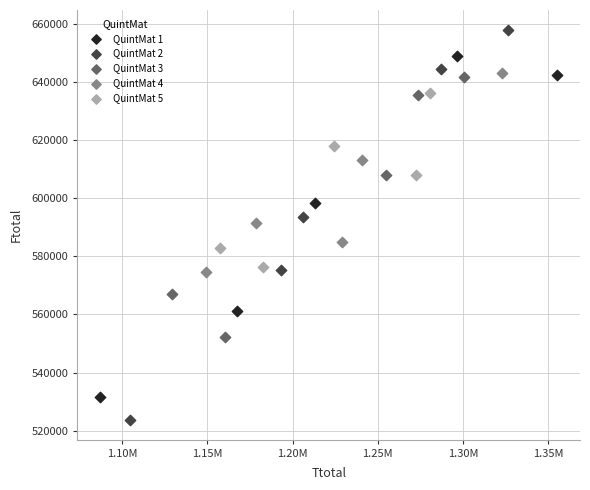

Which series reaches the minimum Y coordinate?

QuintMat 2